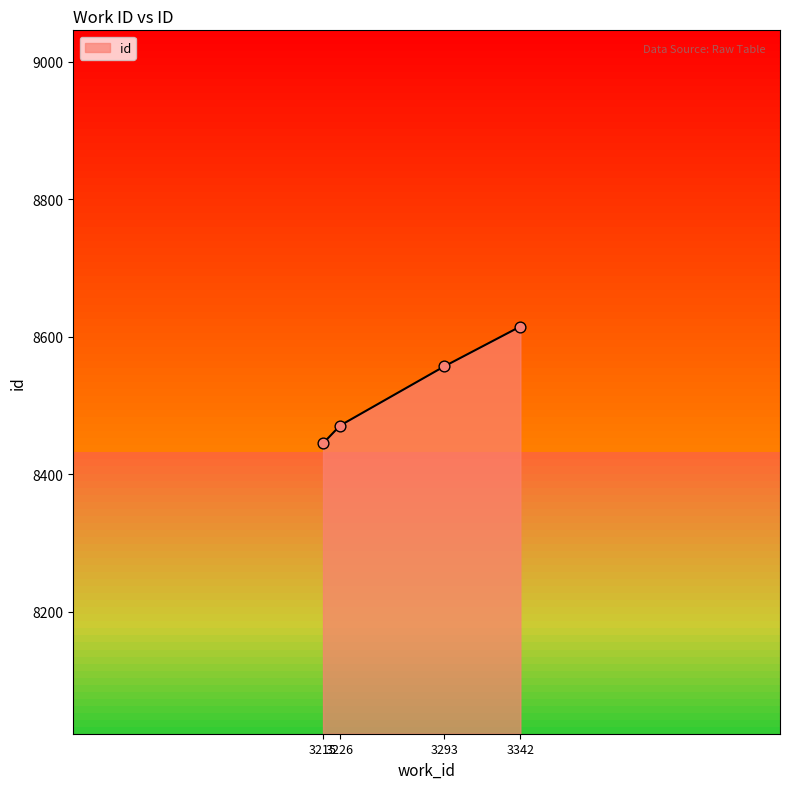

What is the ratio of the value at 3293 to the value at 3226?

1.0